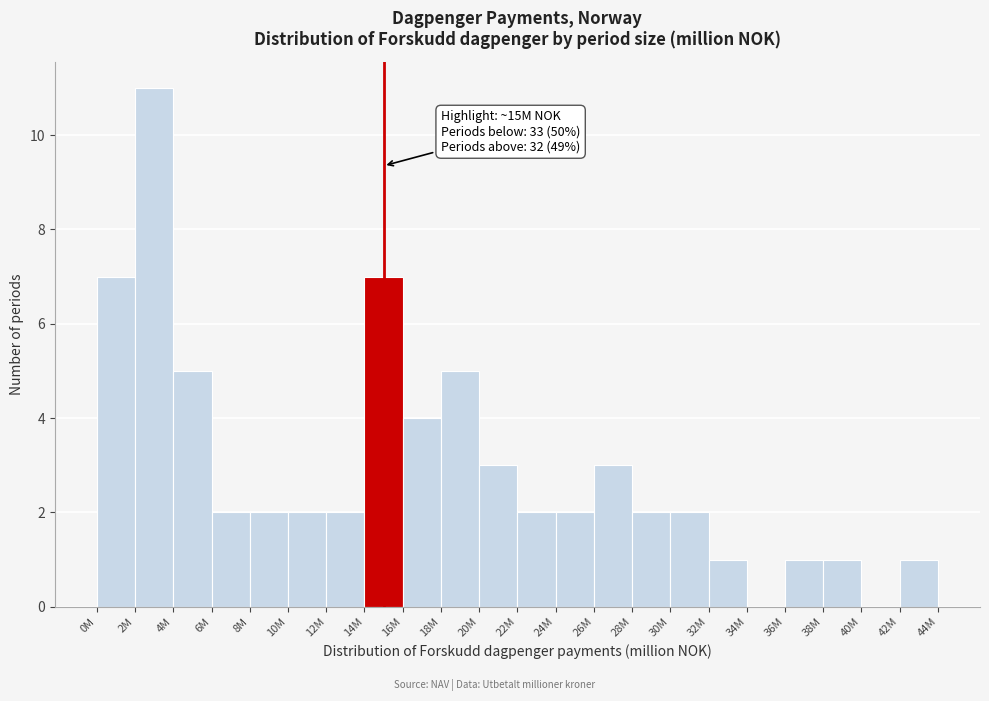

Reading right to left, extract all data points from this chart.

42M=1	40M=0	38M=1	36M=1	34M=0	32M=1	30M=2	28M=2	26M=3	24M=2	22M=2	20M=3	18M=5	16M=4	14M=7	12M=2	10M=2	8M=2	6M=2	4M=5	2M=11	0M=7